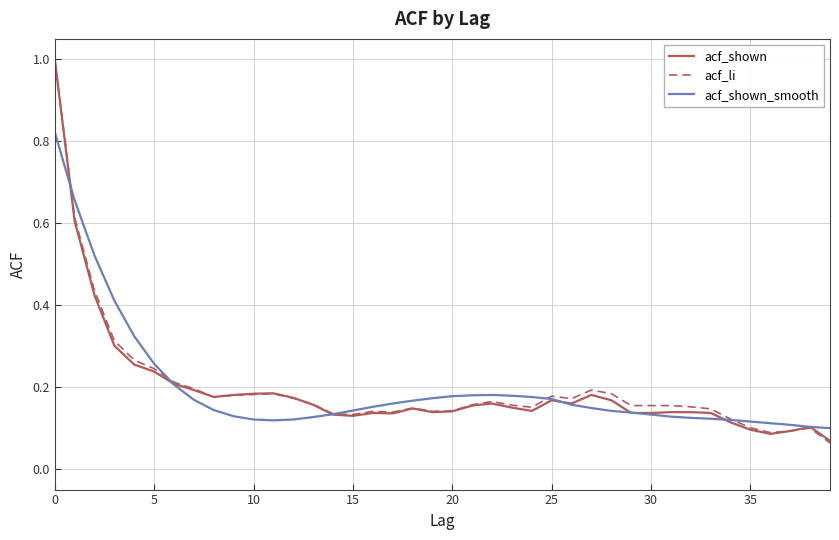

What is the maximum value shown in the chart?

1.0